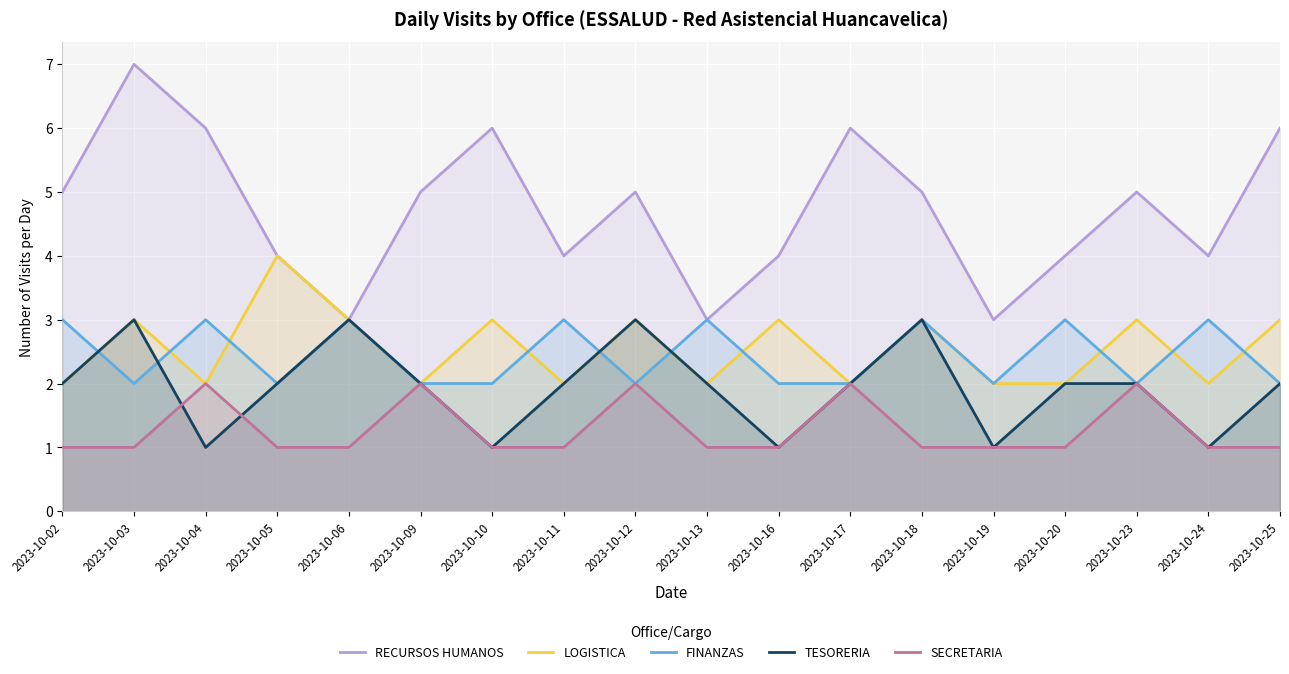

How many times do TESORERIA and SECRETARIA cross each other?

2